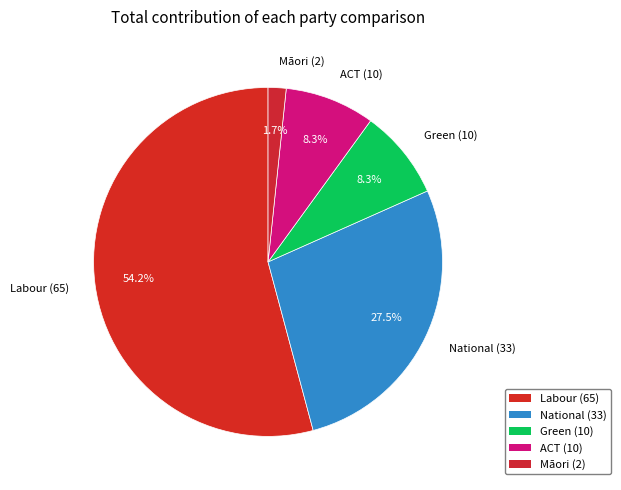

Is Māori (2) the majority of the pie?

No